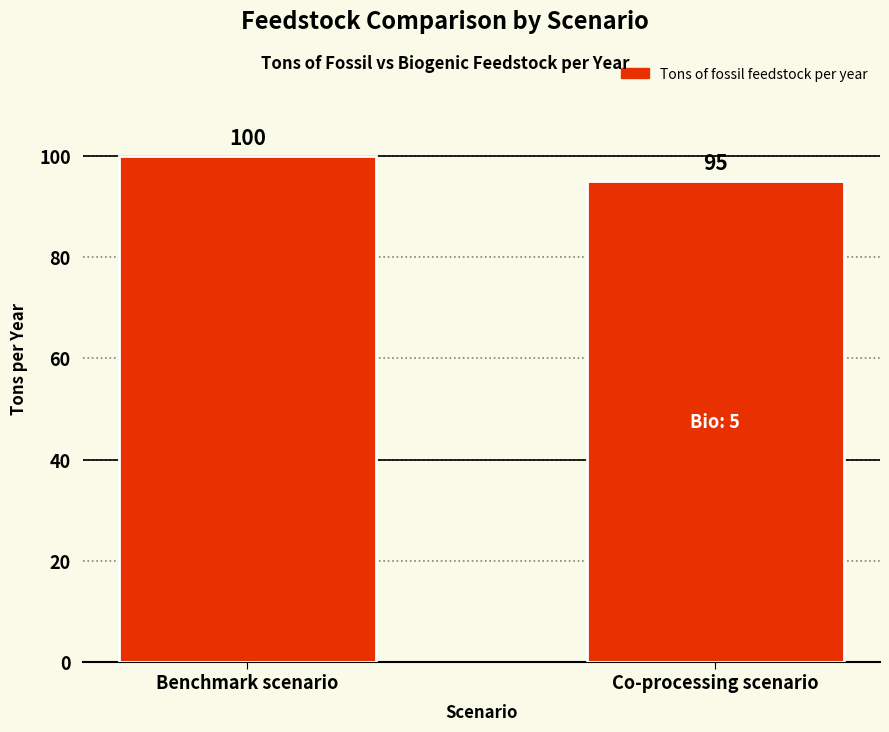

What is the change in value from Benchmark scenario to Co-processing scenario?

-5